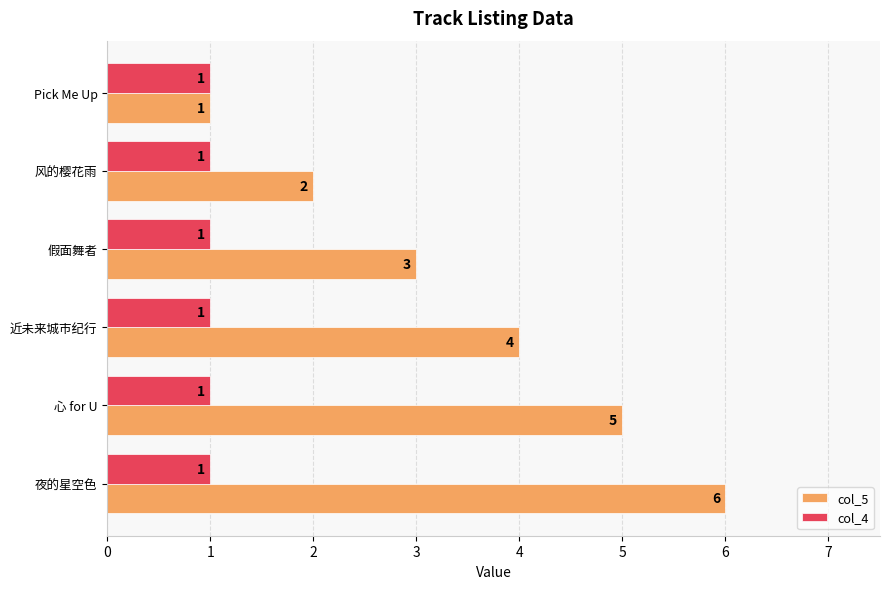

Which series changed the most between 风的樱花雨 and 近未来城市纪行?

col_5